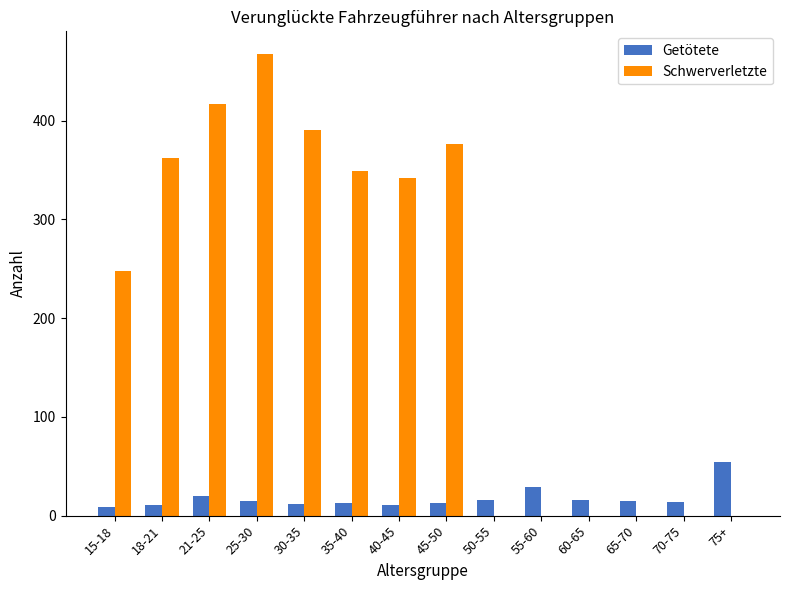

Is the value of Schwerverletzte at 18-21 greater than the value of Getötete at 65-70?

Yes